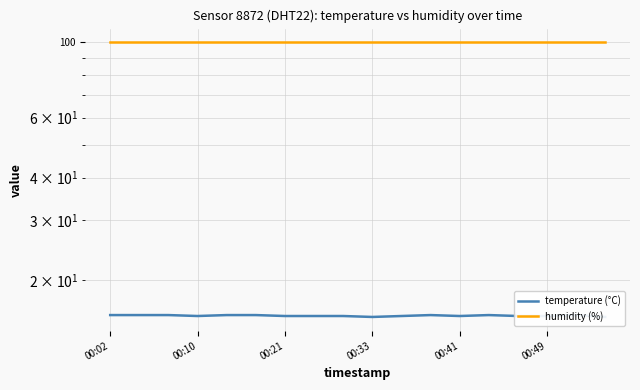

Which series has the widest spread of values?

temperature (°C)